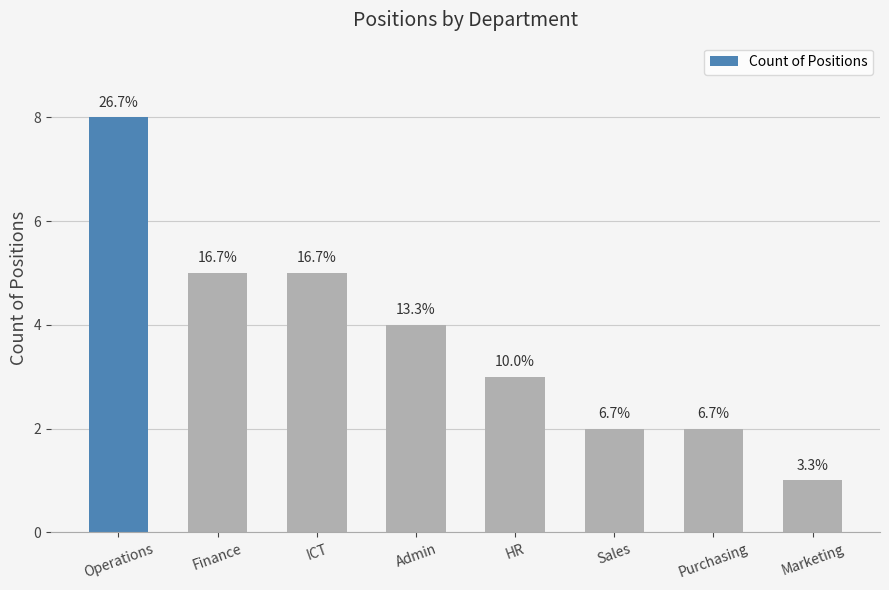

Rank the categories by value from lowest to highest.

Marketing, Sales, Purchasing, HR, Admin, Finance, ICT, Operations